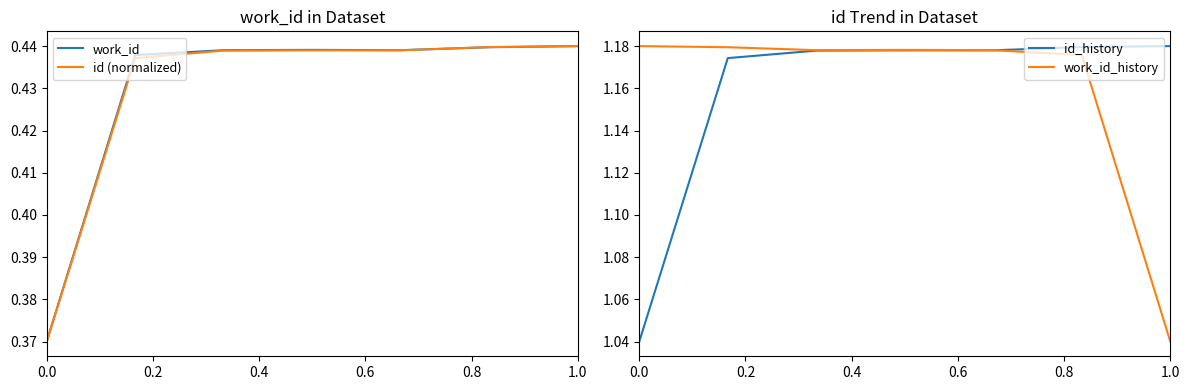

How many times do work_id_history and id_history cross each other?

1